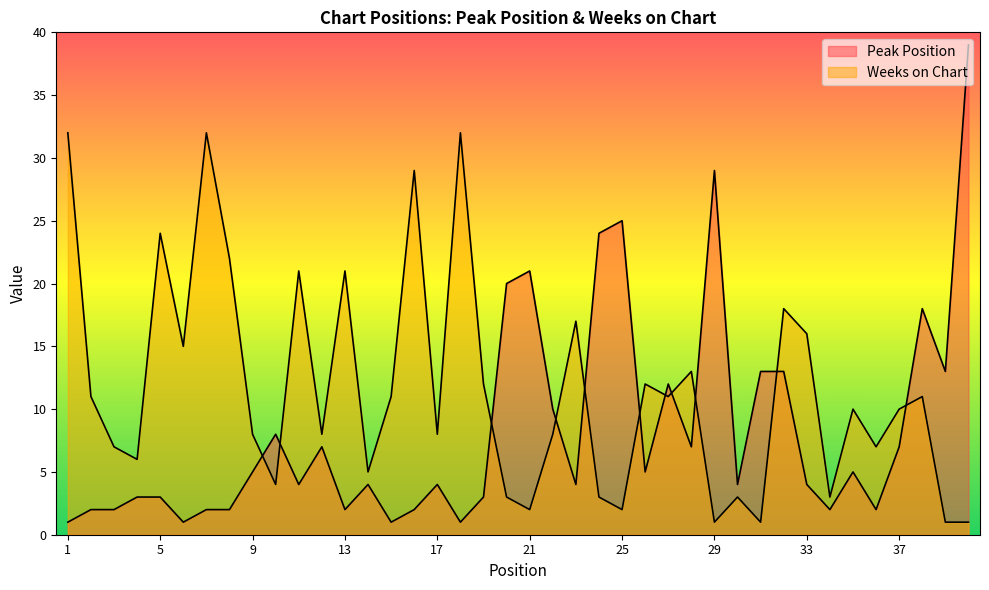

What is the total value across all series at 24?

27